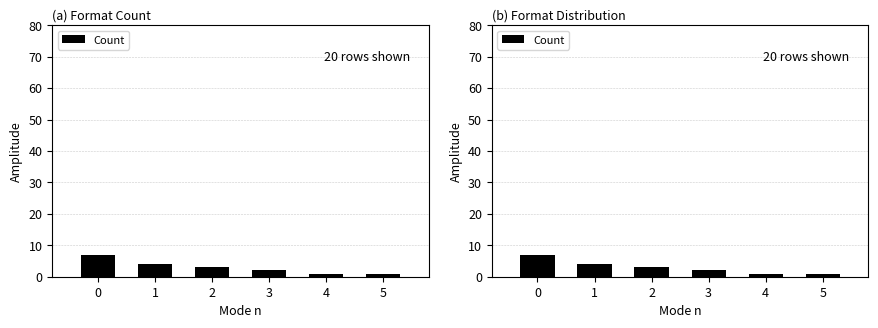

How many values are between 1 and 4?

5